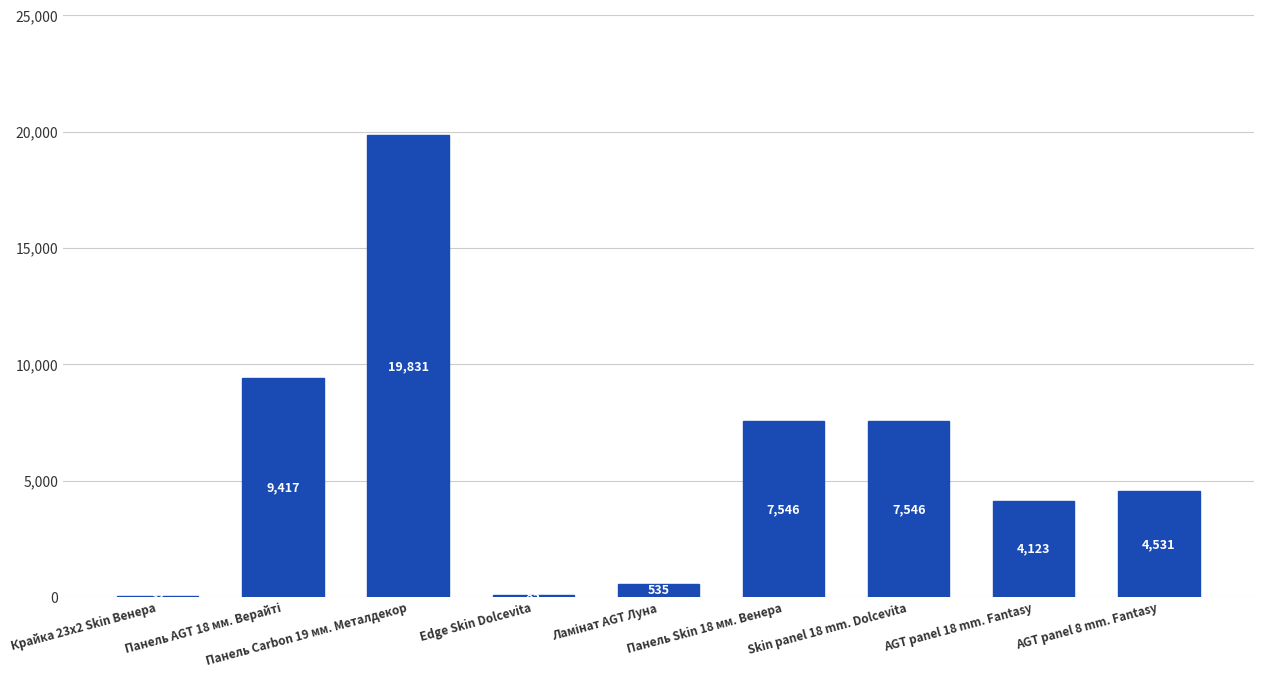

Count the number of data series in this chart.

1